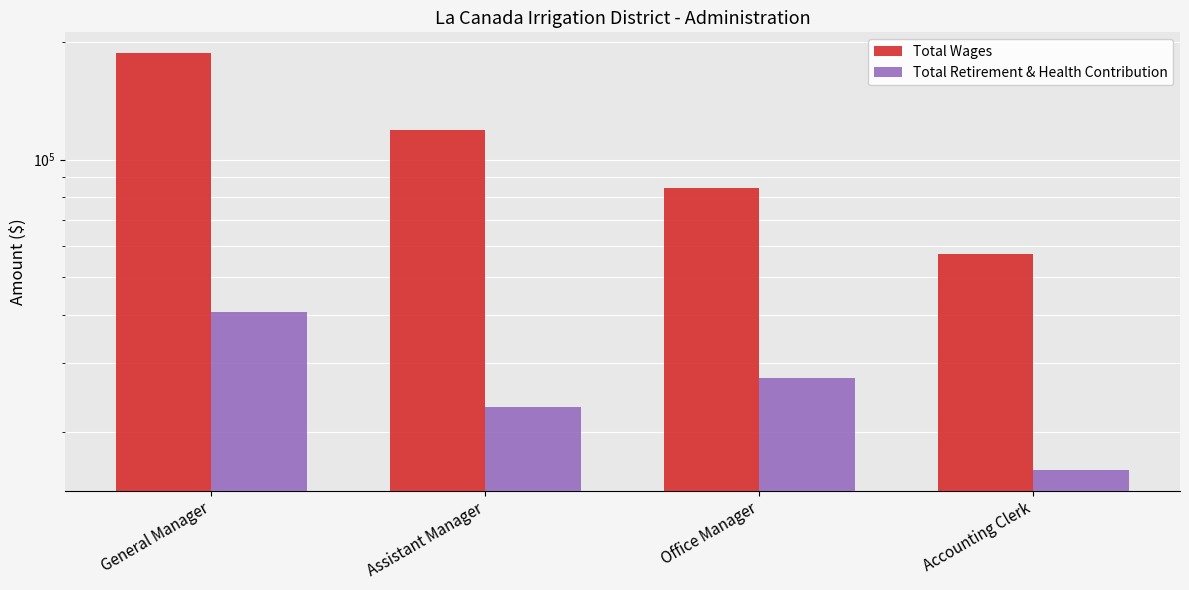

What is the greatest value displayed?

187474